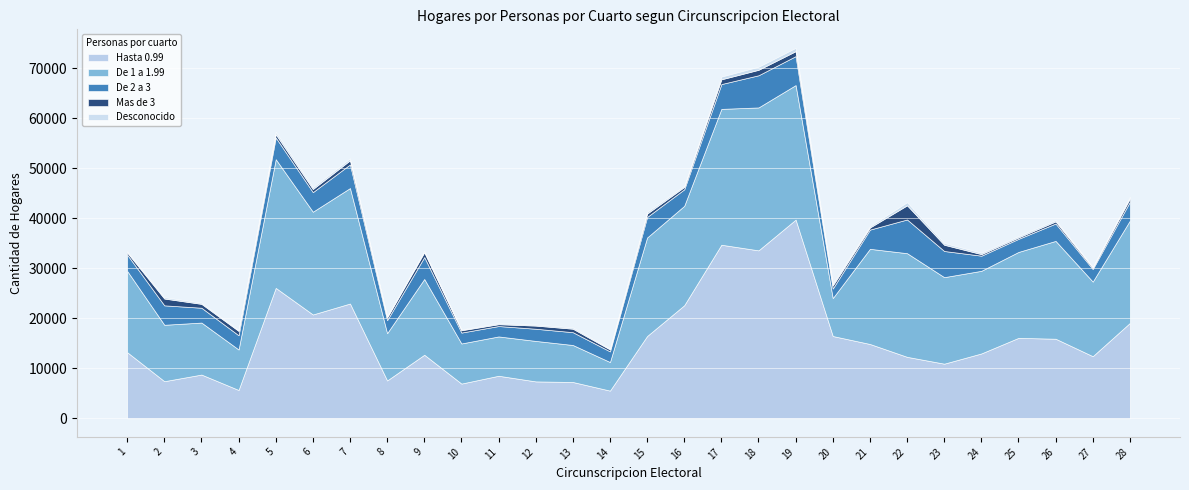

Between 8 and 25, which series saw the biggest shift?

Hasta 0.99